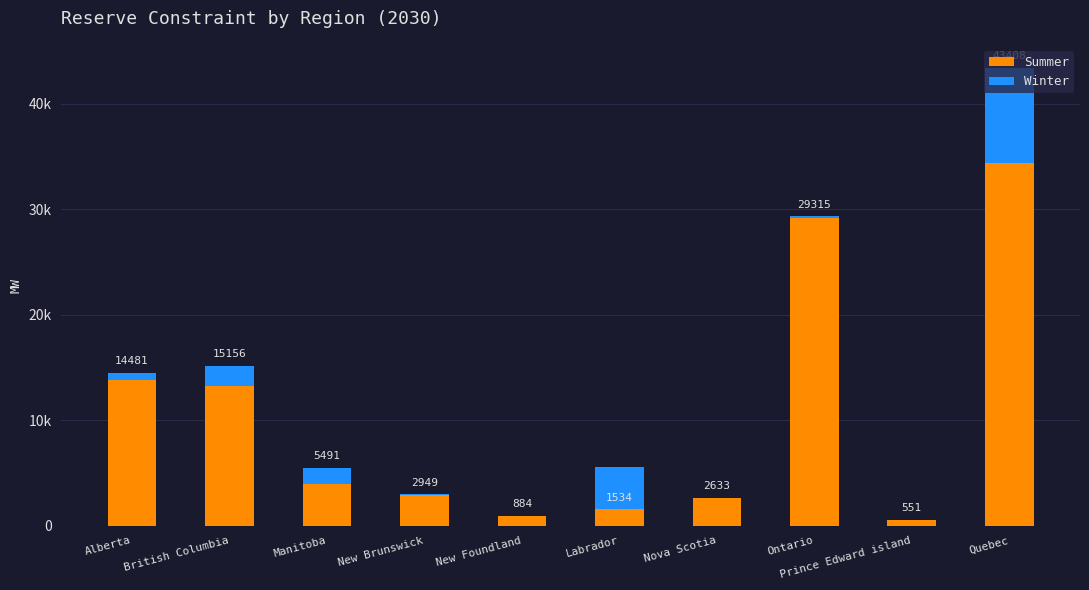

What is the maximum value for Summer?

34417.9